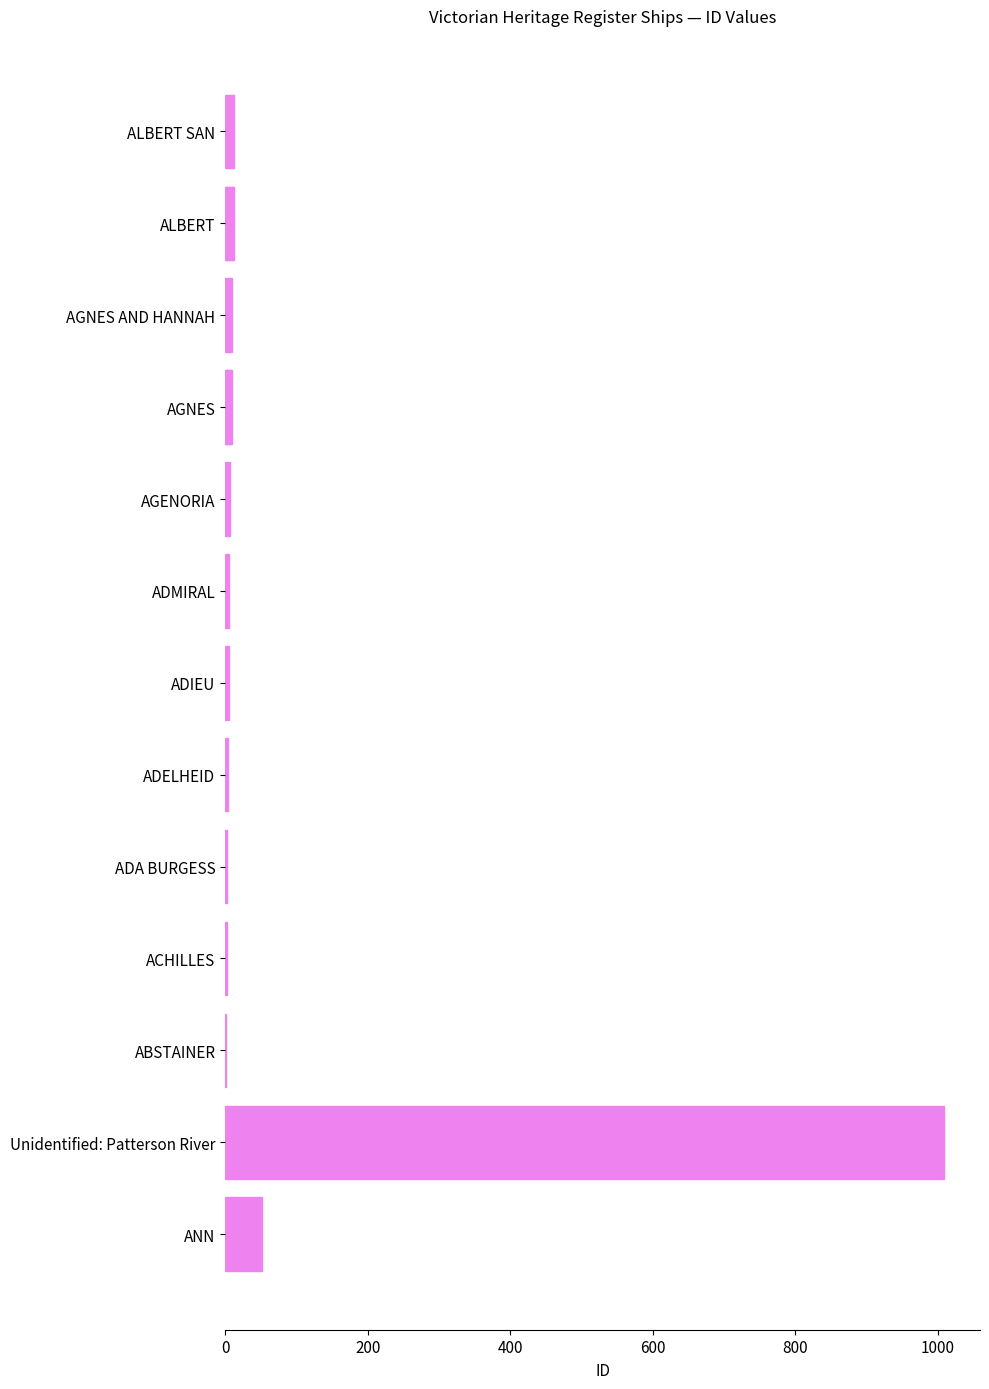

Is it true that the value at AGENORIA is 10?

False